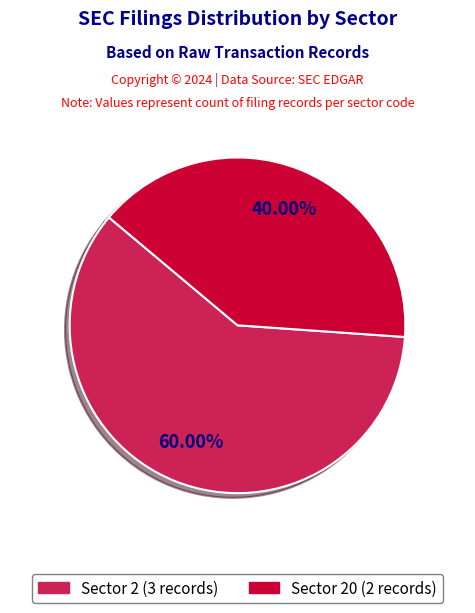

Does any single category account for the majority?

Yes